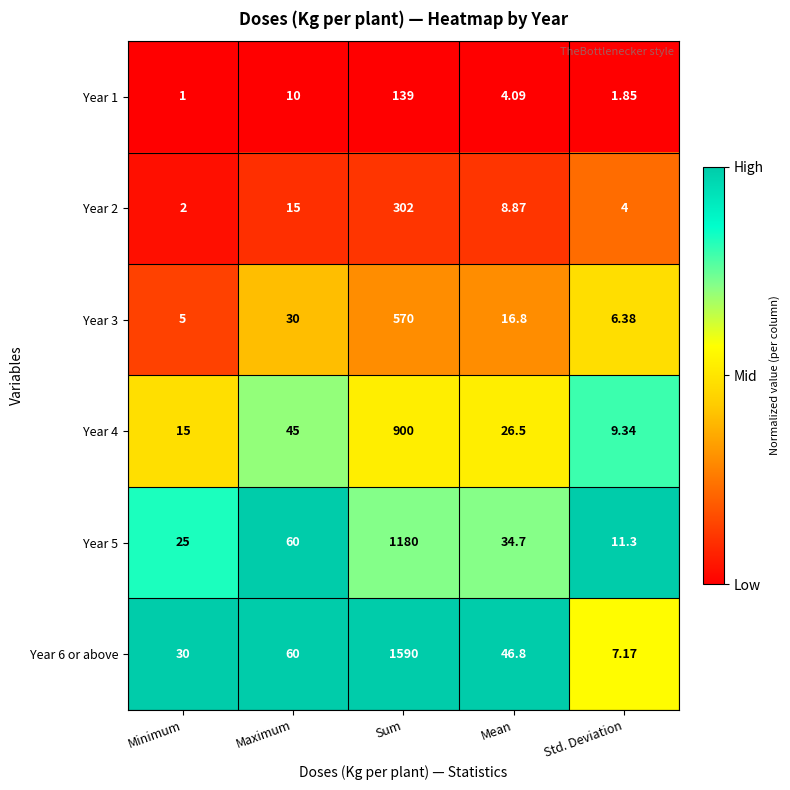

At which category does the chart reach its peak across all series?

Sum